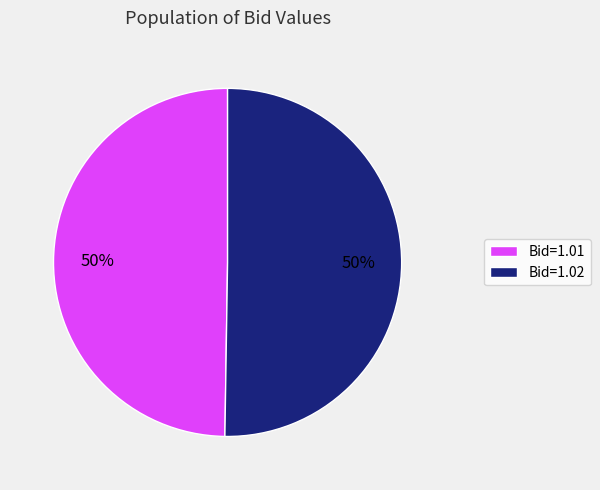

What percentage is the Bid=1.02 slice, to the nearest percent?

50%